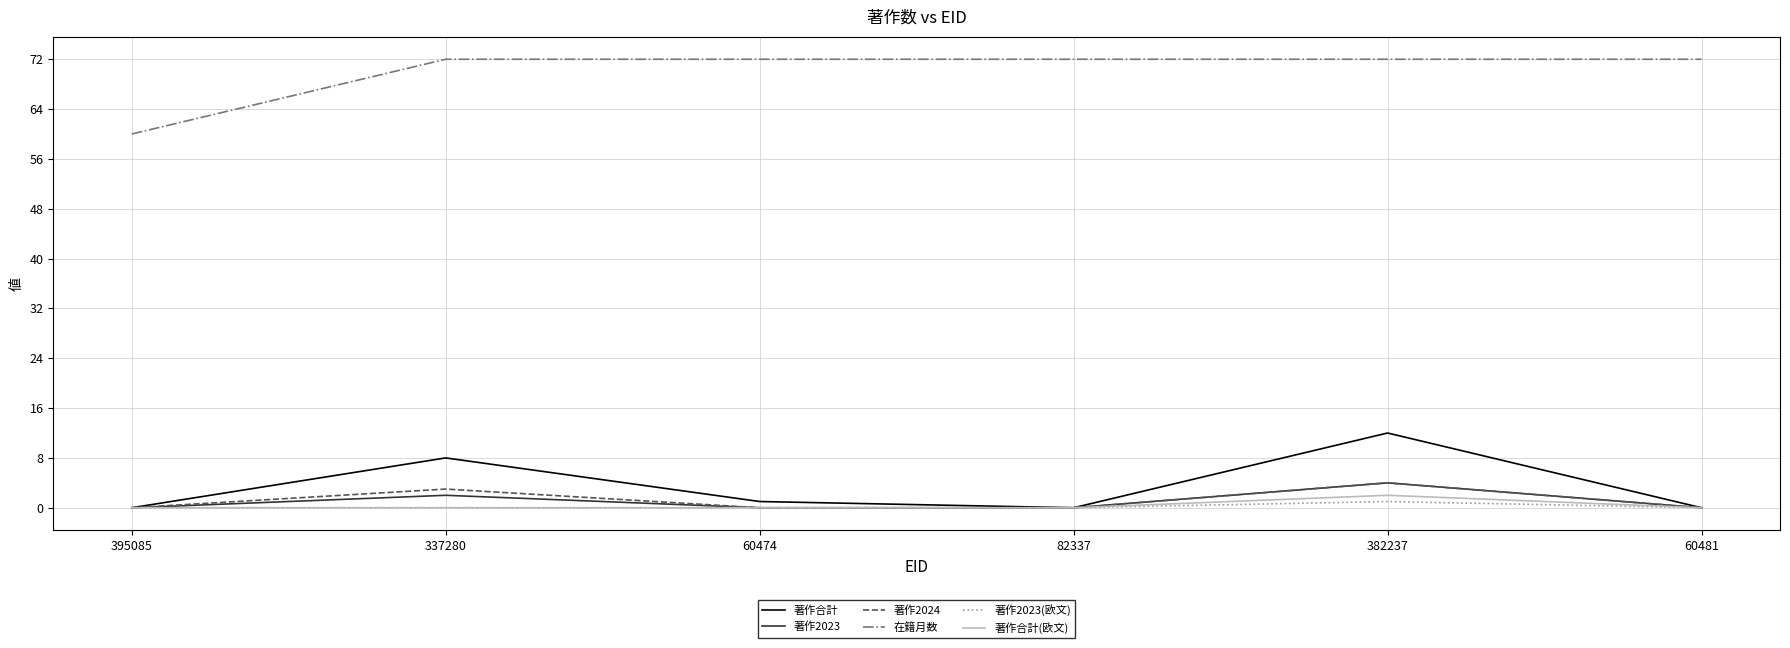

At which label does 著作2023 reach its peak?

382237